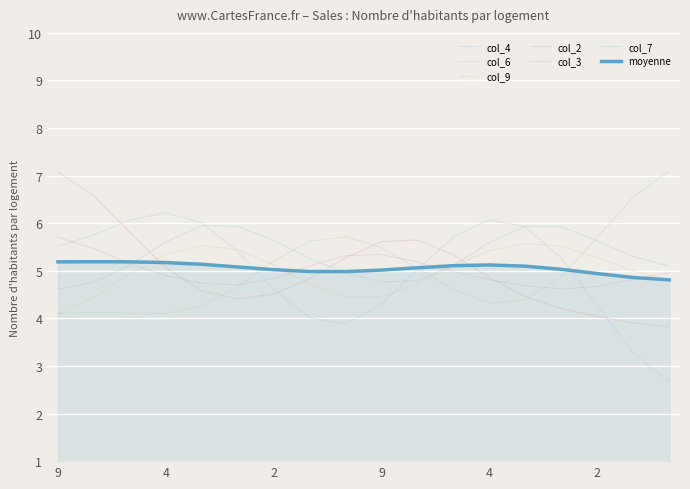

What is the greatest value displayed?

7.1